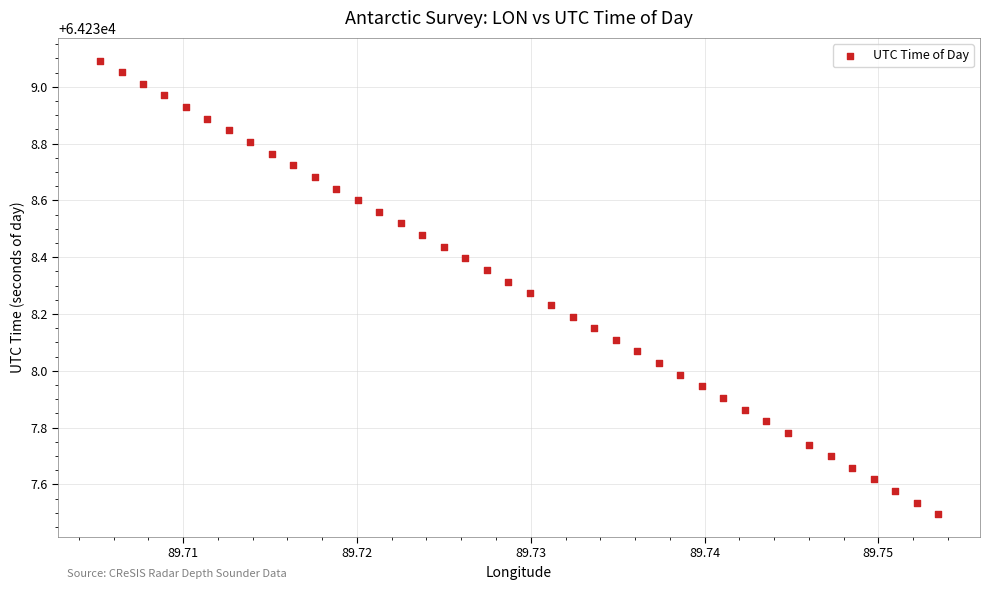

What is the range of Y values (max minus min)?

1.6